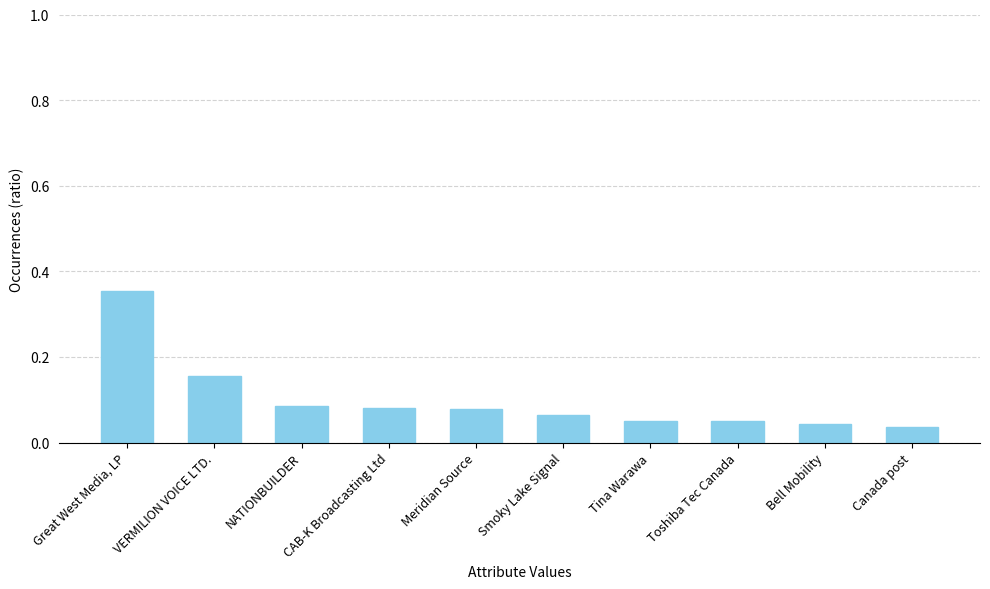

True or false: the data shows 0.0 at CAB-K Broadcasting Ltd.

False